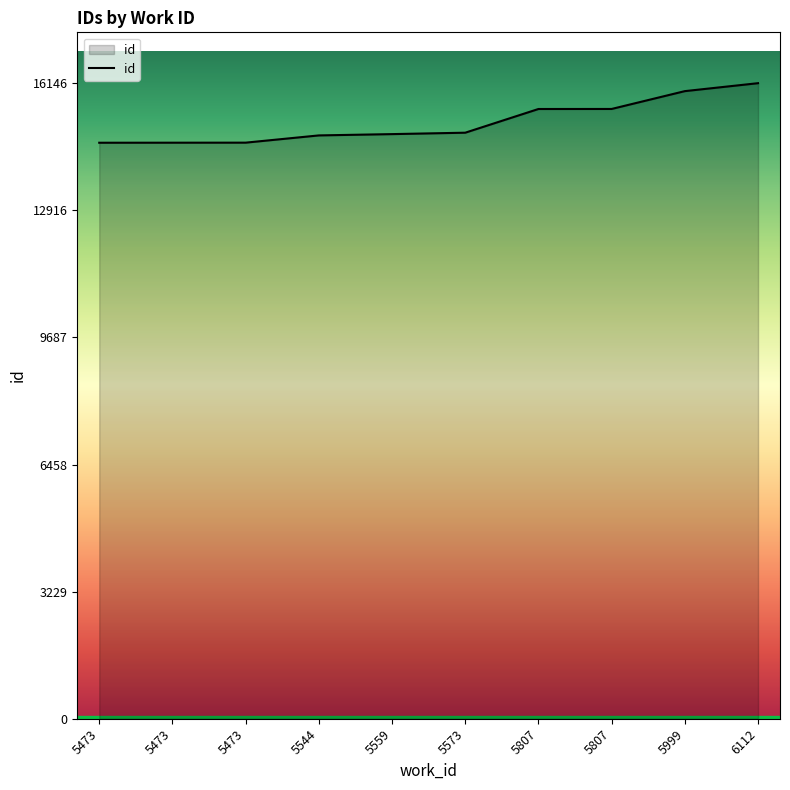

How many lines are shown in the chart?

1